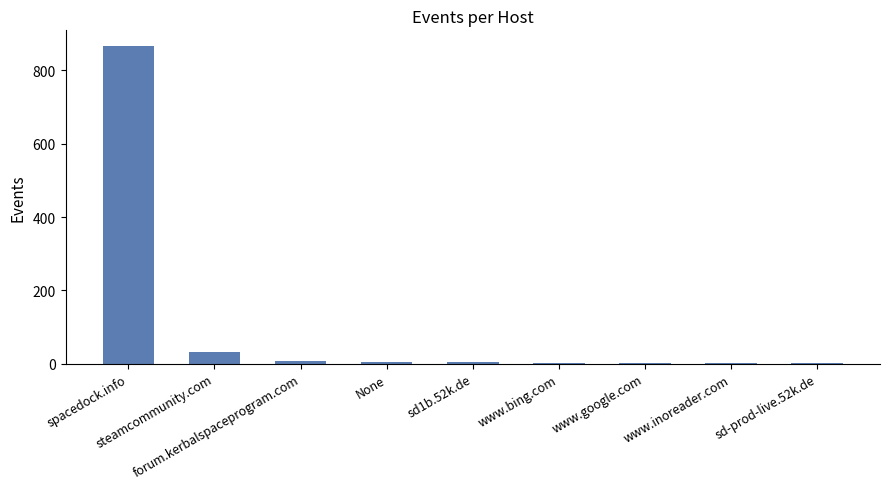

How many data points does each series have?

9